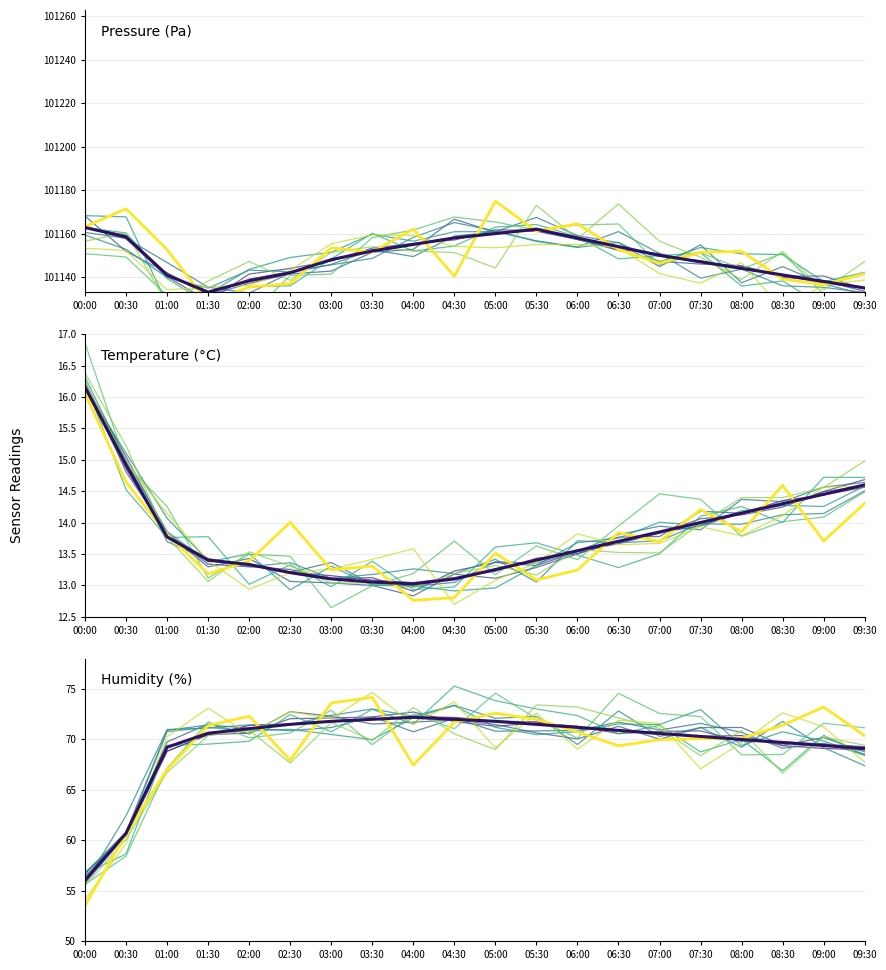

What is the difference between the maximum and second lowest values in the pressure series?

27.8